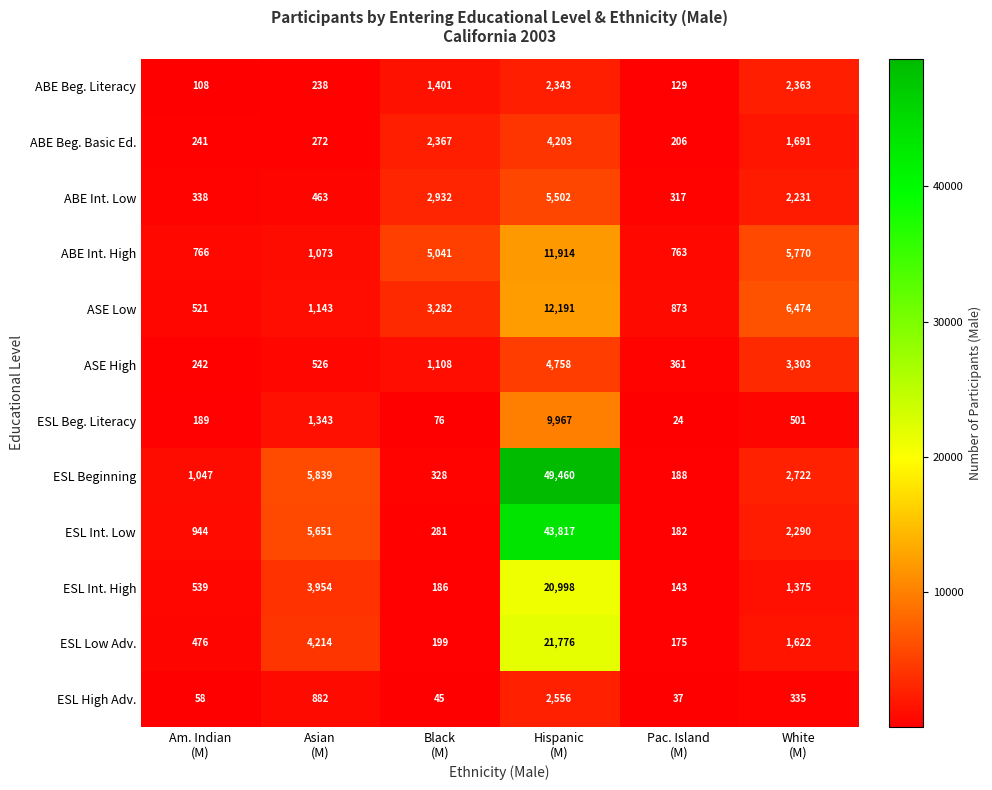

What is the average value of the ABE Beg. Literacy series?

1097